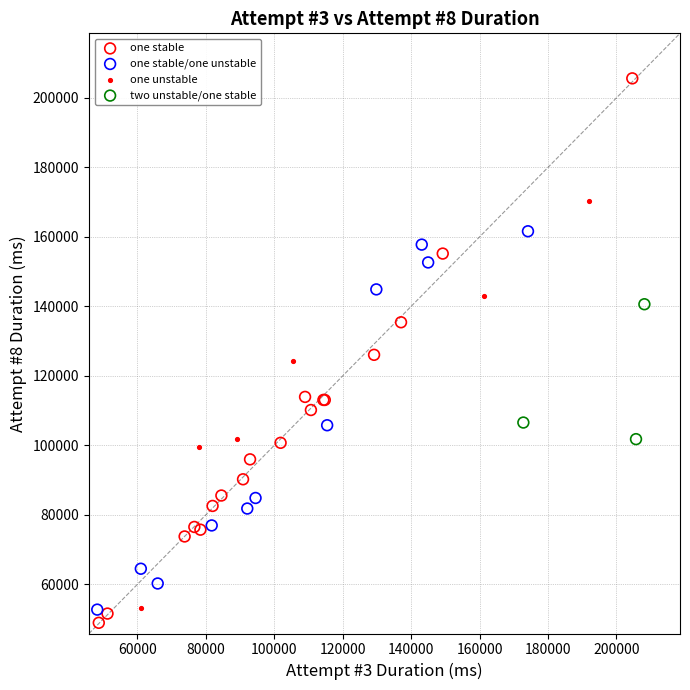

Which series contains the lowest Y value?

one stable